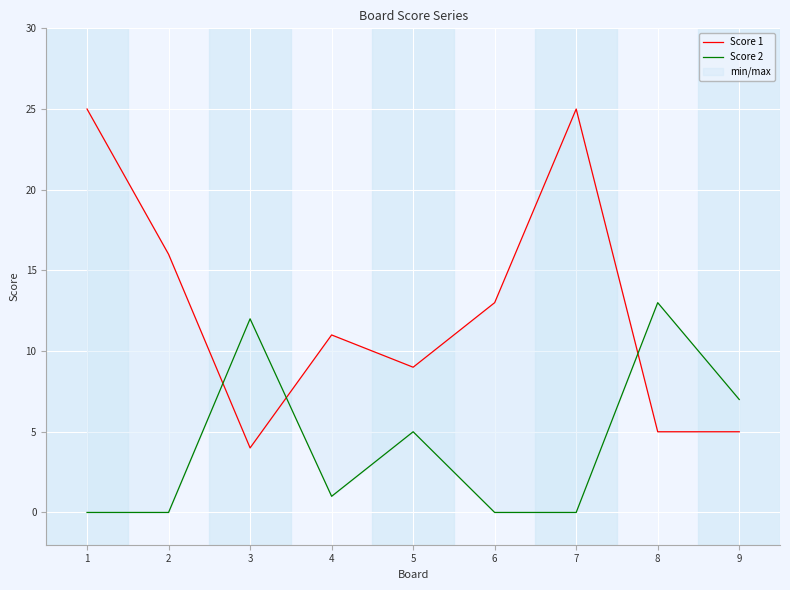

How many times do Score 2 and Score 1 cross each other?

3